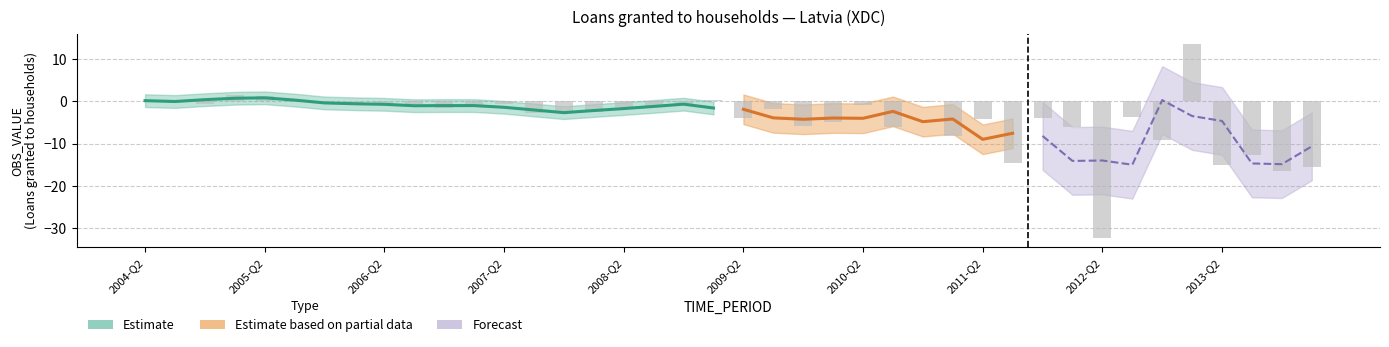

Rank the categories by value from highest to lowest.

2013-Q1, 2005-Q1, 2005-Q2, 2004-Q3, 2009-Q1, 2004-Q2, 2010-Q4, 2005-Q4, 2005-Q3, 2006-Q3, 2004-Q4, 2007-Q2, 2006-Q1, 2007-Q1, 2006-Q2, 2008-Q4, 2010-Q2, 2008-Q3, 2008-Q2, 2006-Q4, 2009-Q3, 2008-Q1, 2007-Q4, 2007-Q3, 2012-Q3, 2009-Q2, 2011-Q4, 2011-Q2, 2010-Q1, 2009-Q4, 2012-Q1, 2010-Q3, 2011-Q1, 2012-Q4, 2013-Q3, 2011-Q3, 2013-Q2, 2014-Q1, 2013-Q4, 2012-Q2